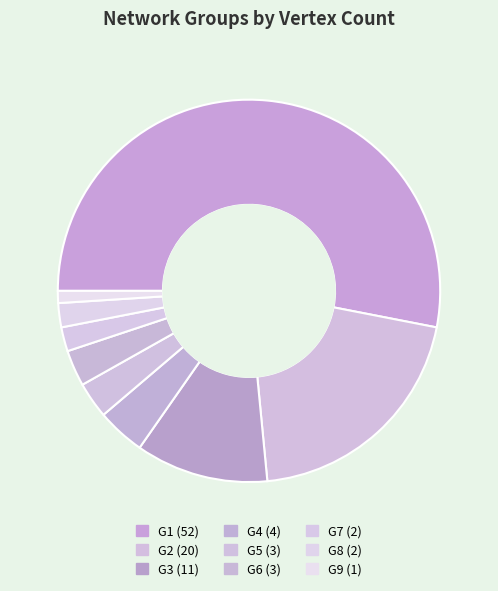

What is the ratio of the value at G2 to the value at G9?

20.0